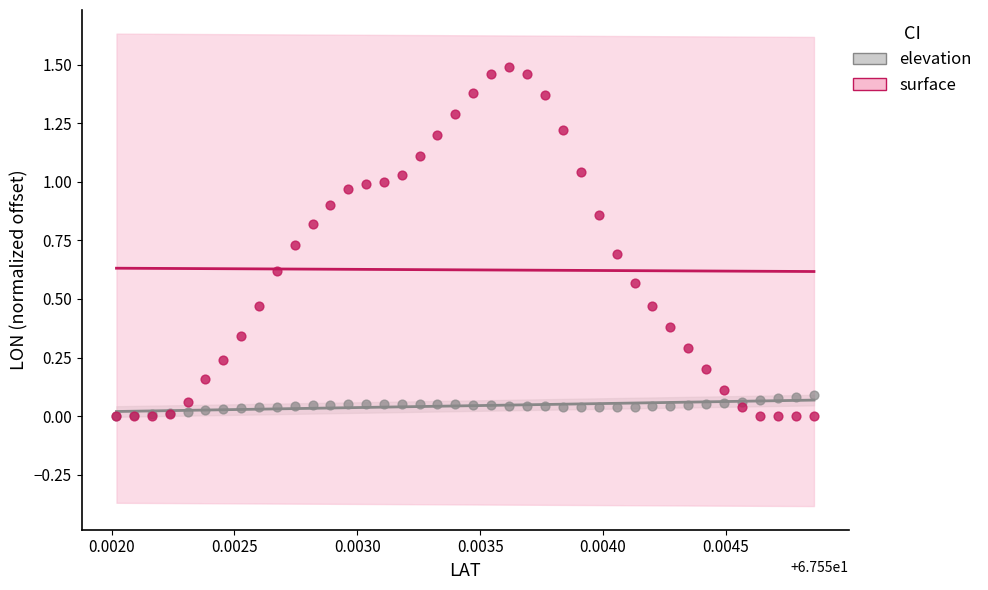

Which series has the widest spread of Y values?

surface